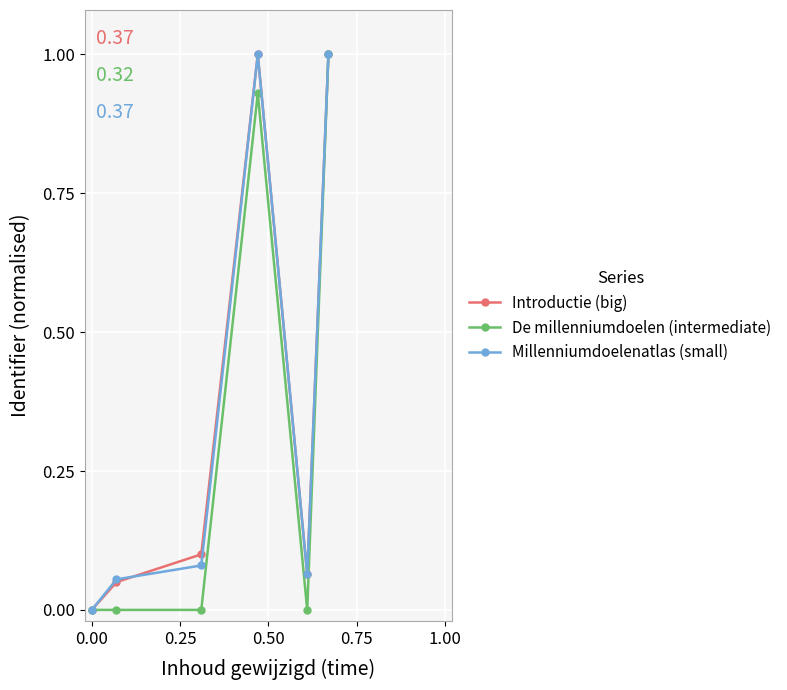

What is the greatest value displayed?

1.0